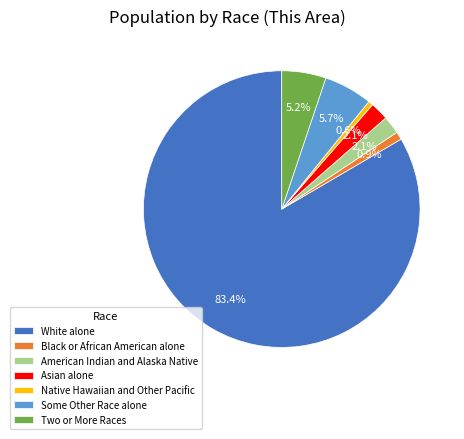

Approximately how many times larger is the value at Some Other Race alone compared to American Indian and Alaska Native?

2.7